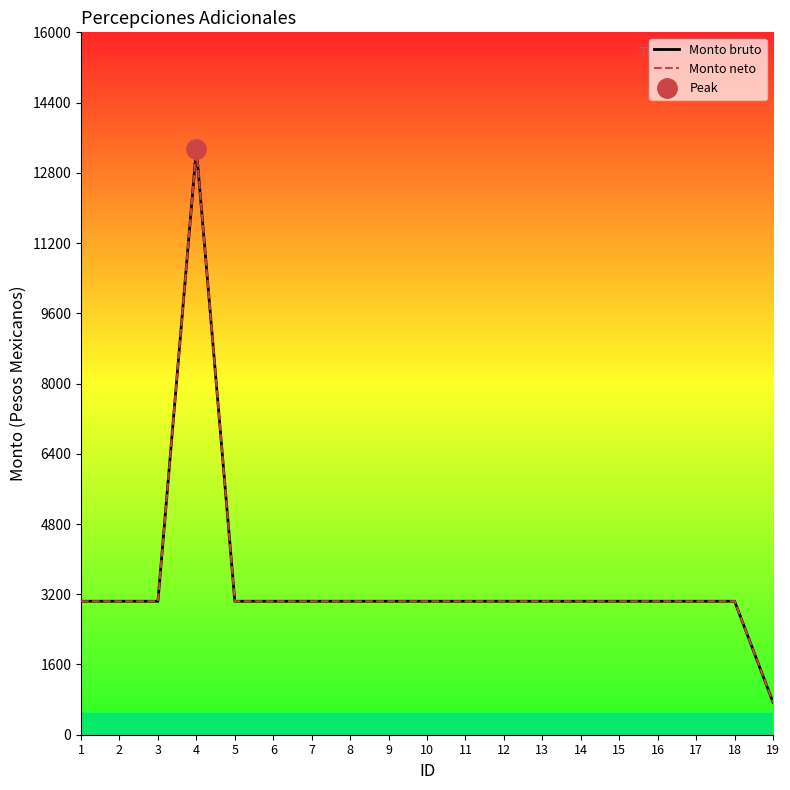

What is the maximum value for Monto neto?

13343.9